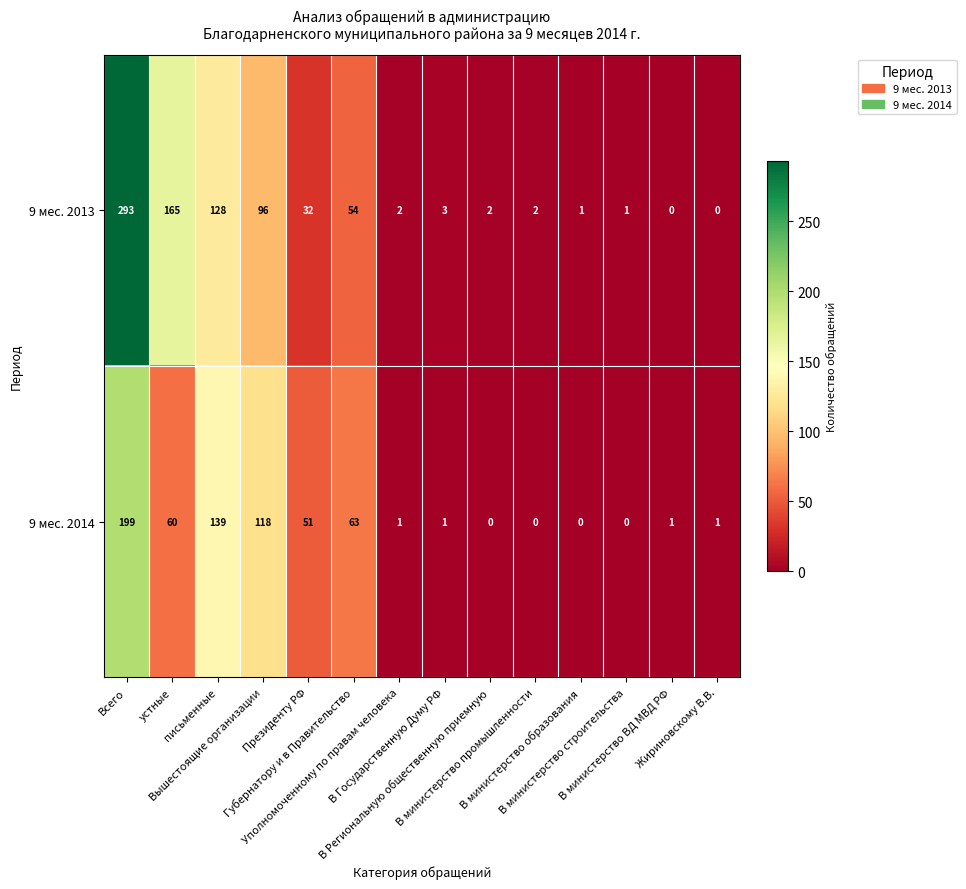

What is the sum of all 9 мес. 2013 values?

779